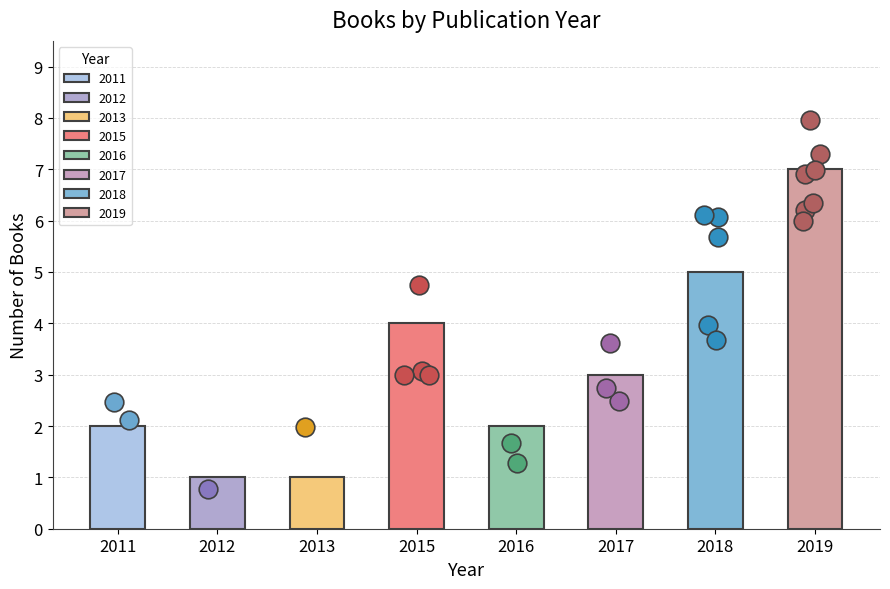

What is the change in value from 2012 to 2019?

+6